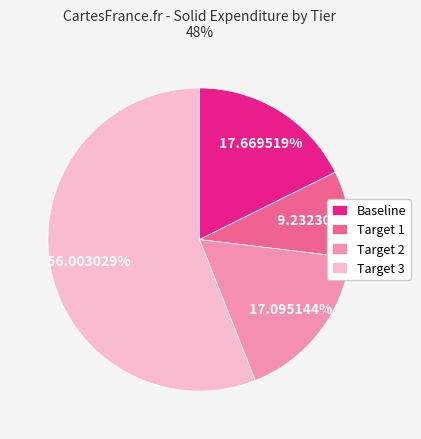

Is it true that Baseline is 18% of the pie?

True